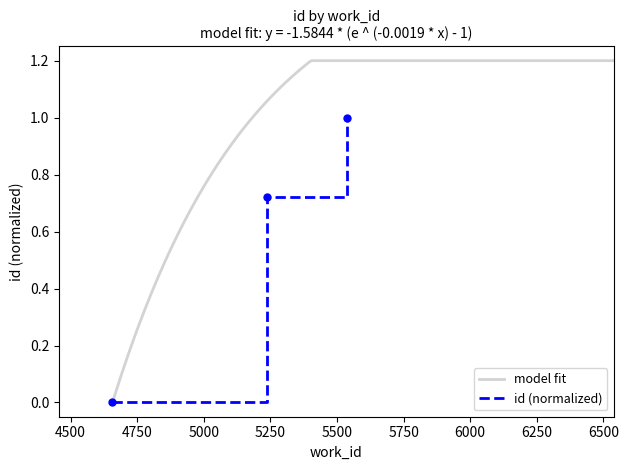

What is the difference between the maximum and minimum values?

1.0